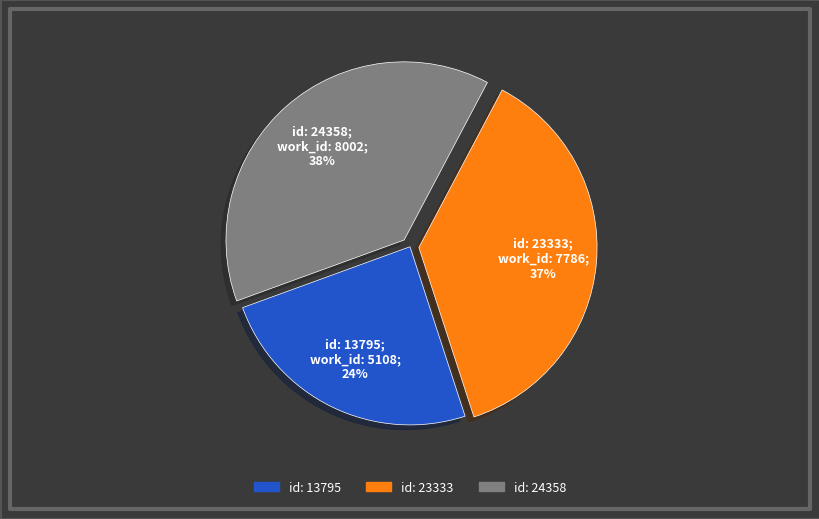

To the nearest percent, what is the difference between the largest and smallest slice percentages?

14%